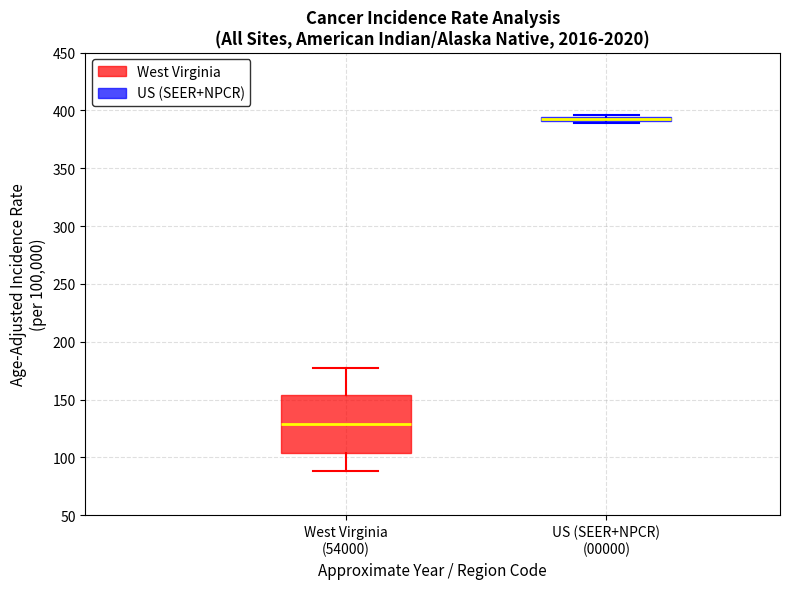

Where does the median line of the box for West Virginia (54000) sit on the y-axis? The values are not printed on the chart, so give them approximately, as read against the axis.

130